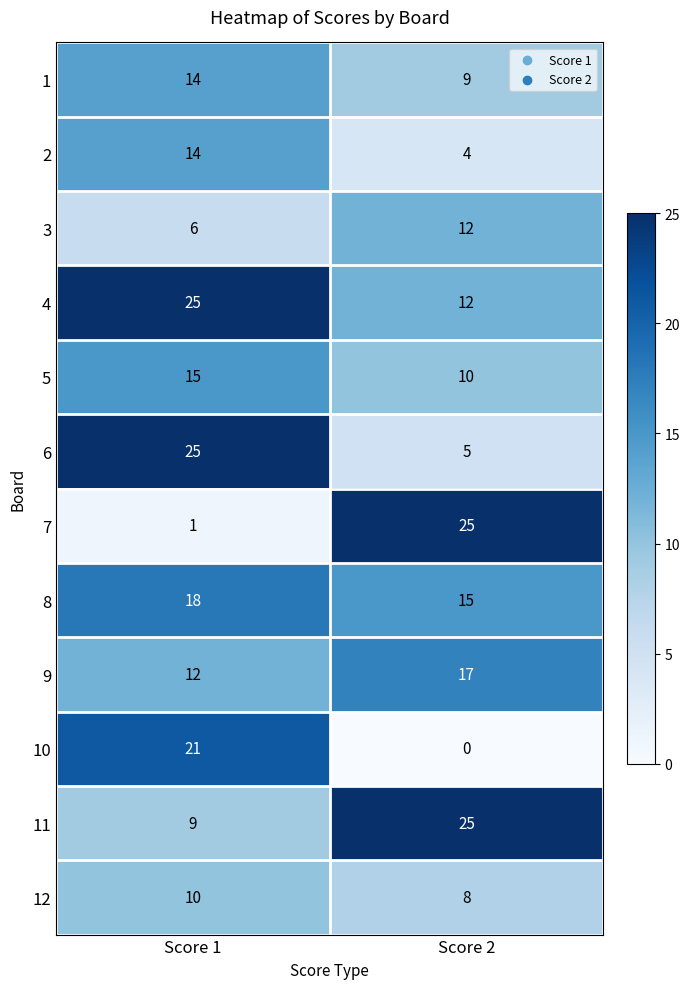

At which label is 5 closest to 12?

Score 2